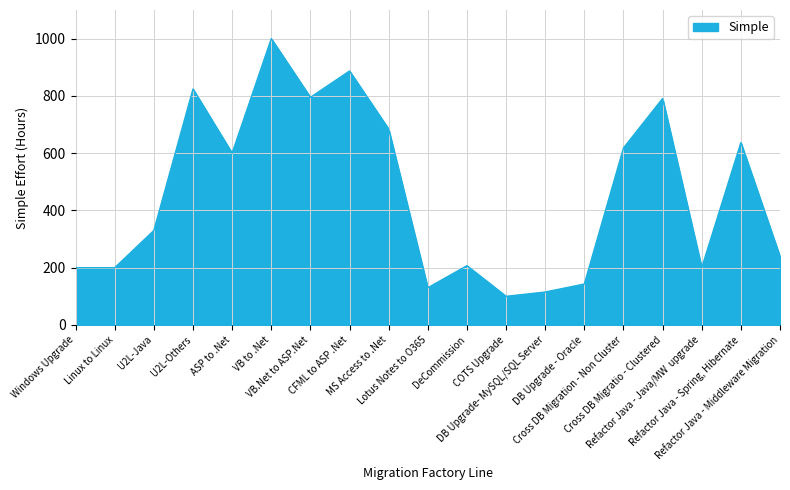

What is the difference between the second highest and minimum values?

787